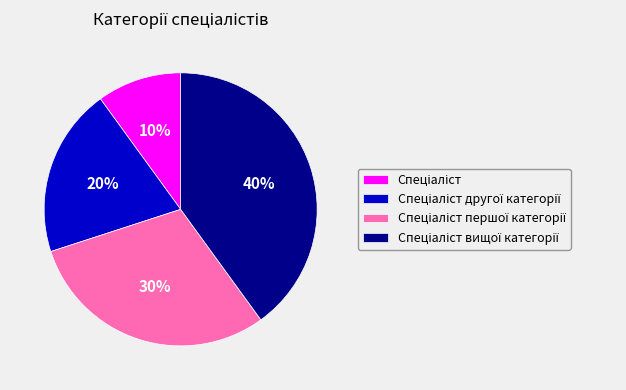

To the nearest percent, what is the average slice percentage?

25%